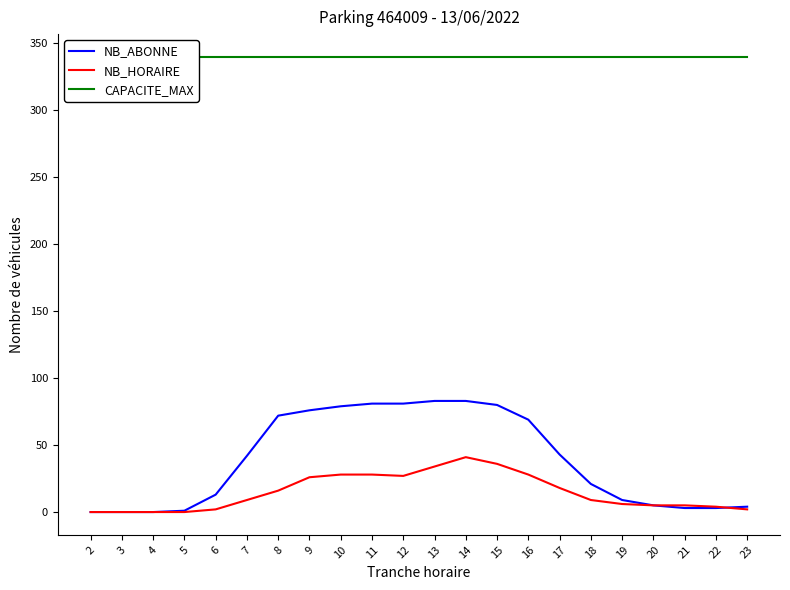

What is the sum of all NB_HORAIRE values?

324